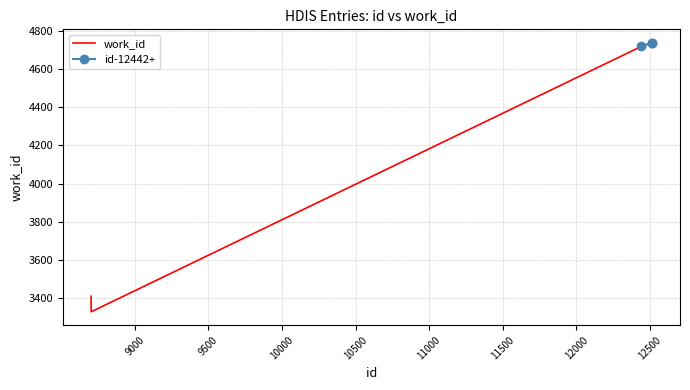

Which has a higher value, 12514 or 12512?

12514